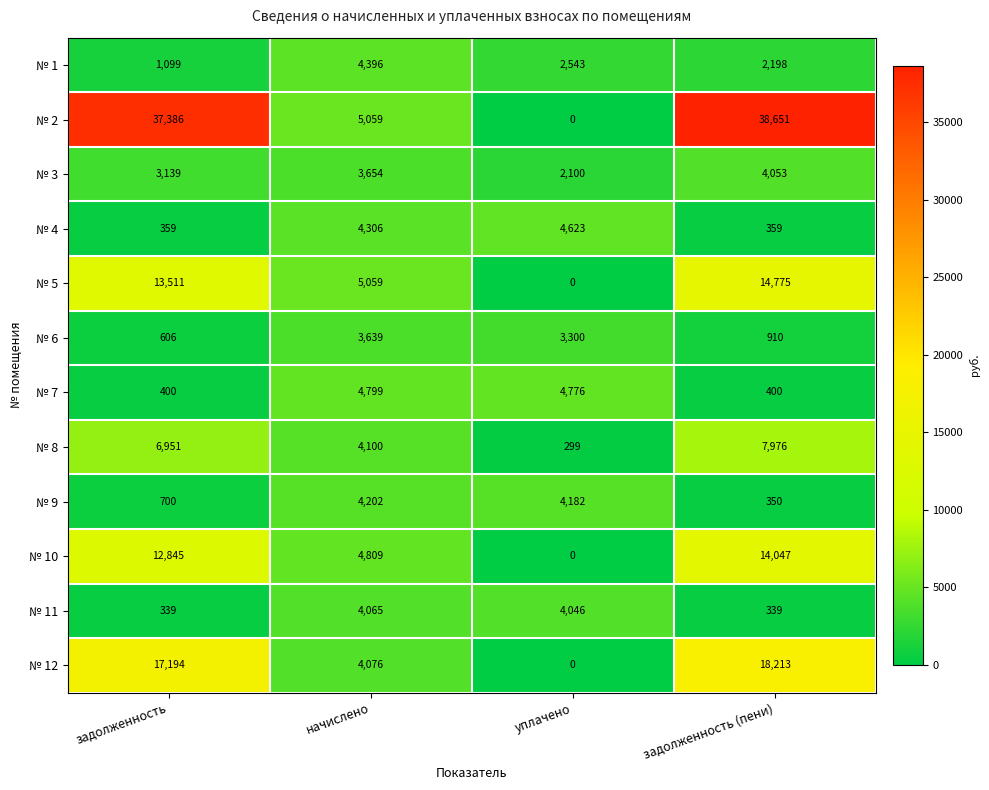

What is the total value across all series at задолженность?

94529